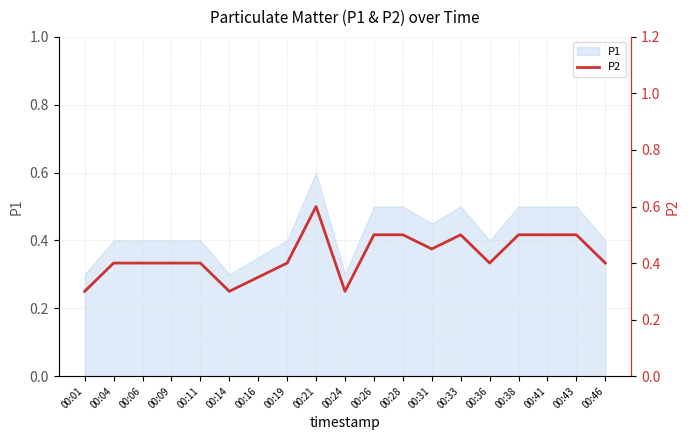

Rank the categories by value from lowest to highest.

00:01, 00:14, 00:24, 00:16, 00:04, 00:06, 00:09, 00:11, 00:19, 00:36, 00:46, 00:31, 00:26, 00:28, 00:33, 00:38, 00:41, 00:43, 00:21